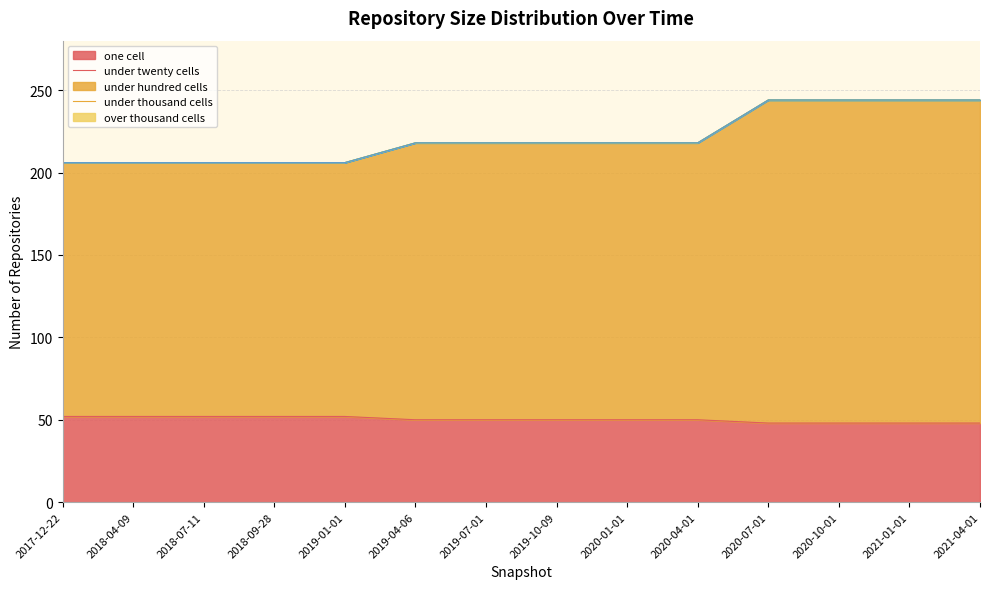

At which category is the sum across all series the highest?

2020-07-01